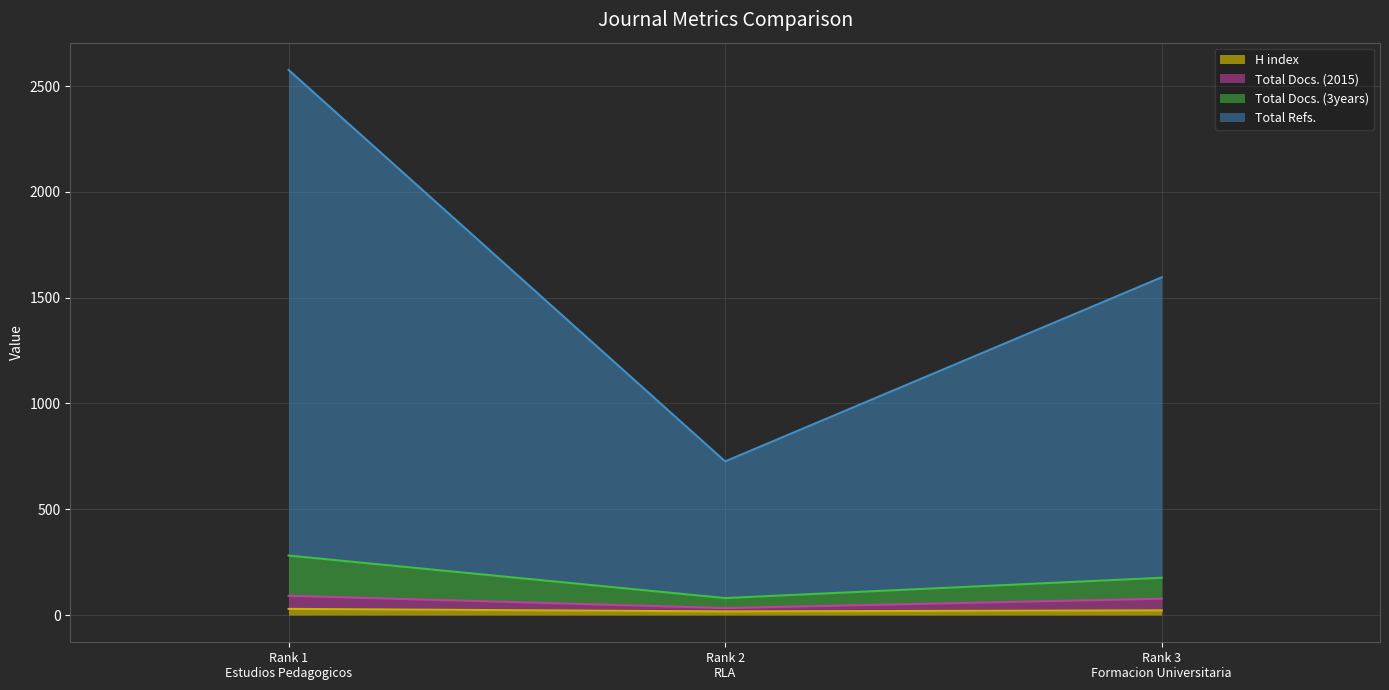

List the labels in order of Total Docs. (2015) value, smallest first.

Rank 2
RLA, Rank 3
Formacion Universitaria, Rank 1
Estudios Pedagogicos